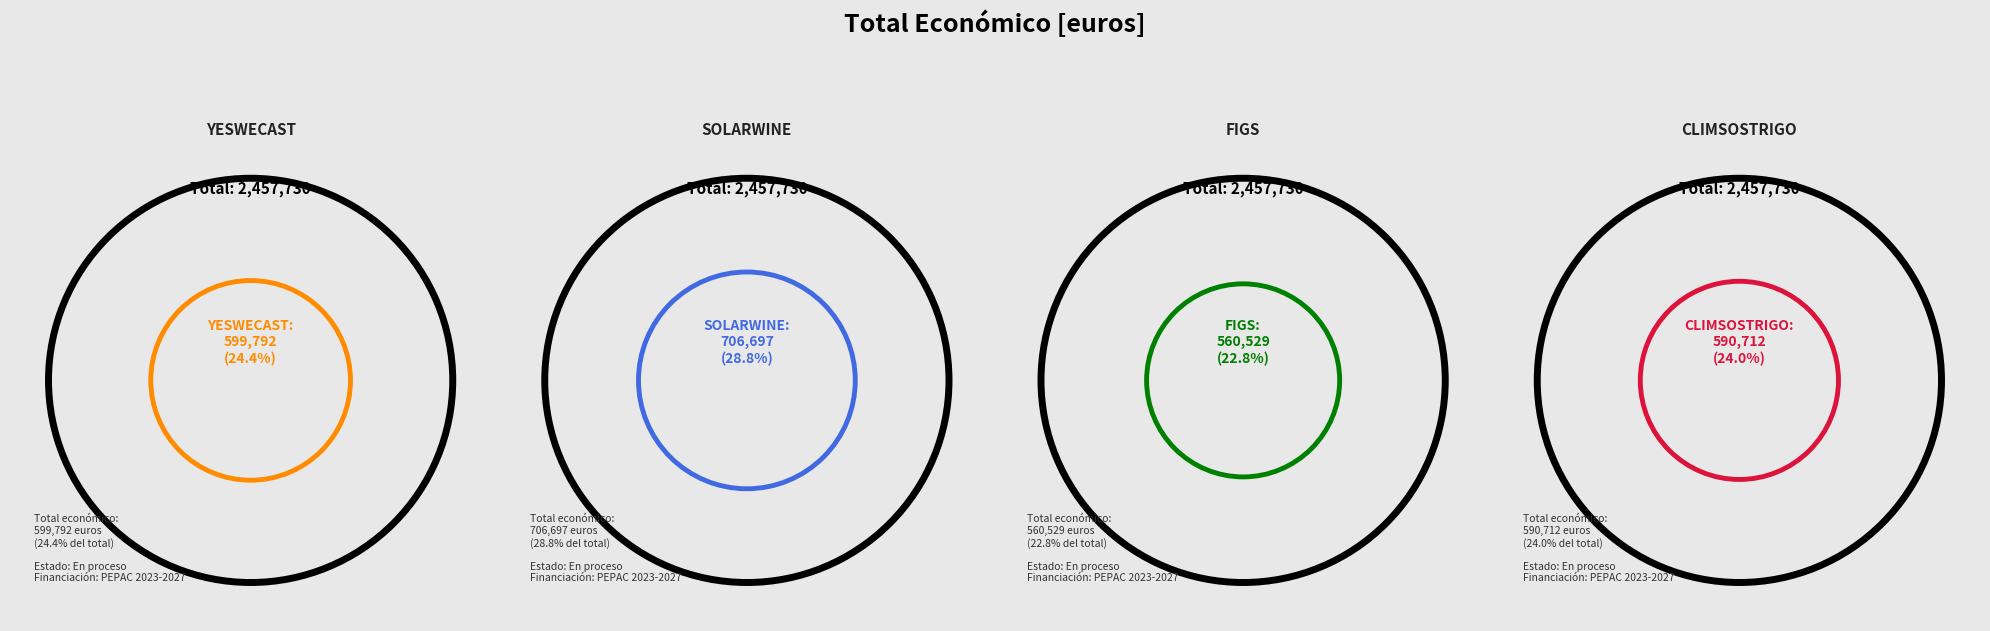

To the nearest percent, what portion does CLIMSOSTRIGO represent?

24%